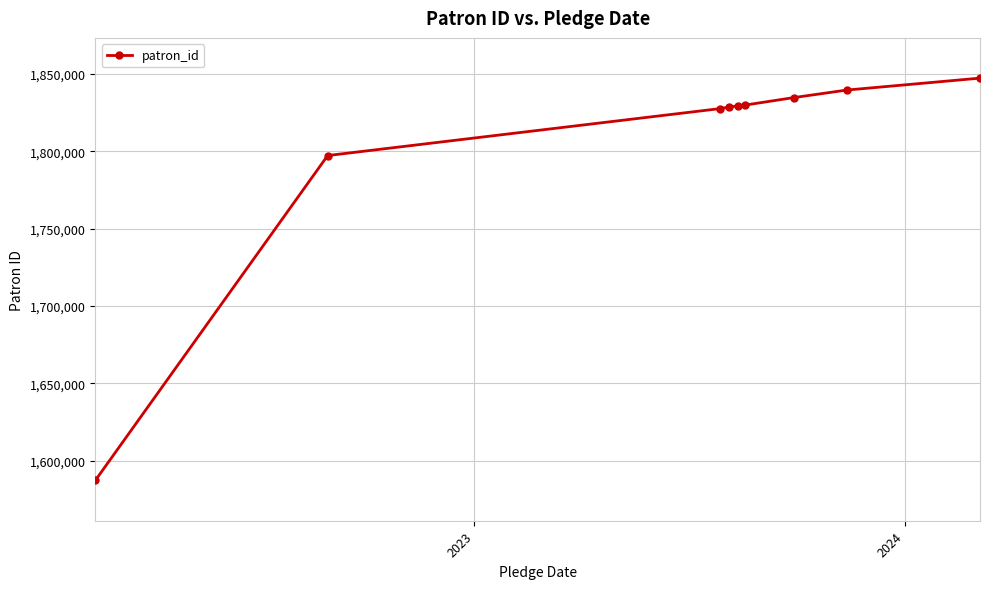

Does the chart have visible grid lines?

Yes